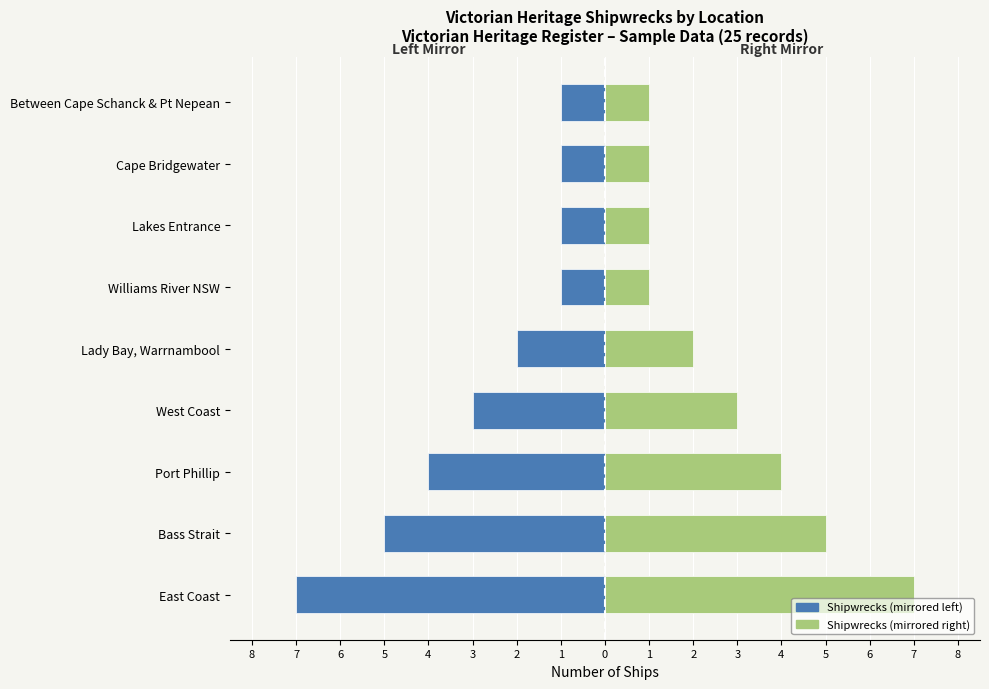

What is the value of the Count (right mirror) bar at the 7th from the left?

1